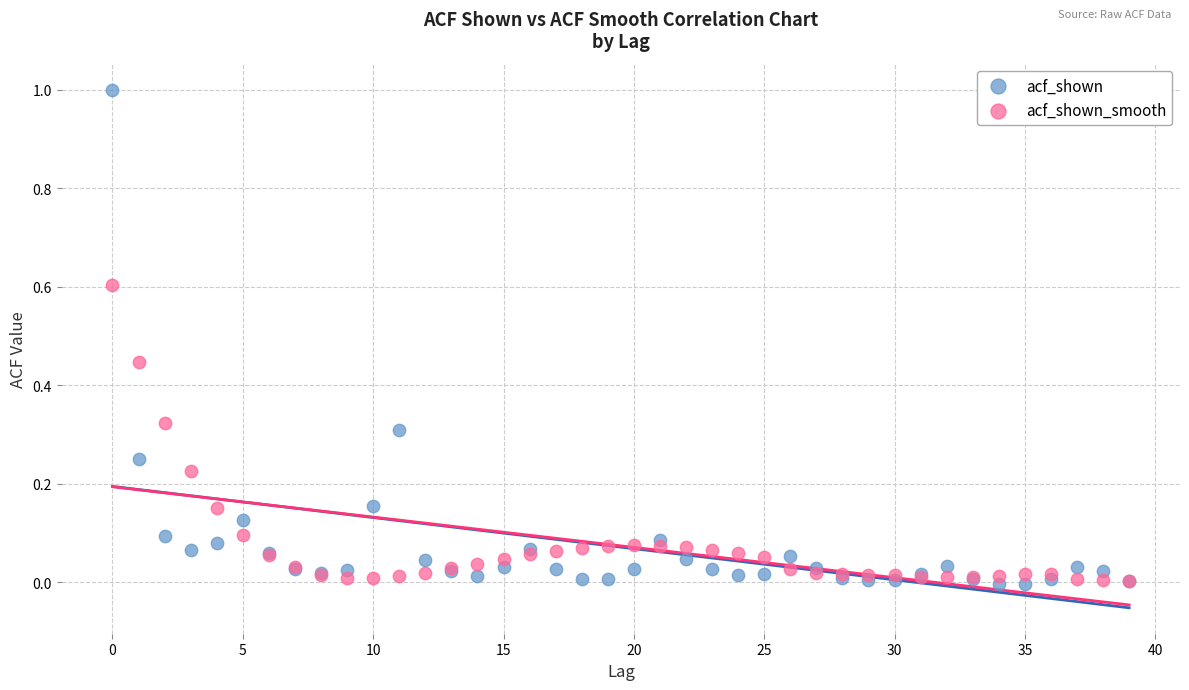

What are all the series names shown in the legend?

acf_shown, acf_shown_smooth